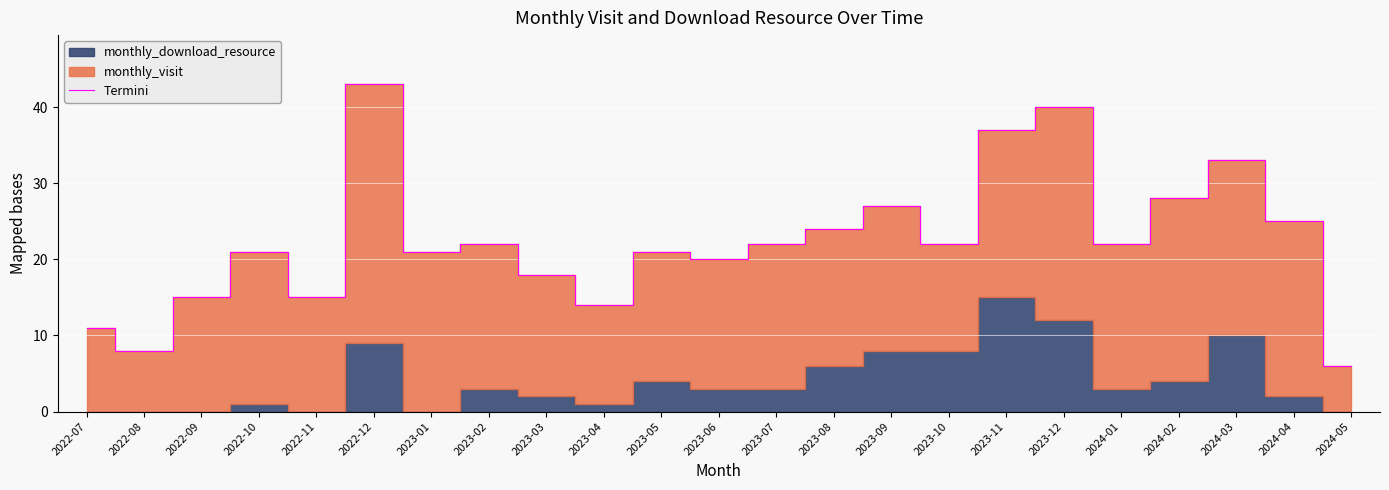

Reading right to left, extract all data points from this chart.

2024-05=6	2024-04=25	2024-03=33	2024-02=28	2024-01=22	2023-12=40	2023-11=37	2023-10=22	2023-09=27	2023-08=24	2023-07=22	2023-06=20	2023-05=21	2023-04=14	2023-03=18	2023-02=22	2023-01=21	2022-12=43	2022-11=15	2022-10=21	2022-09=15	2022-08=8	2022-07=11